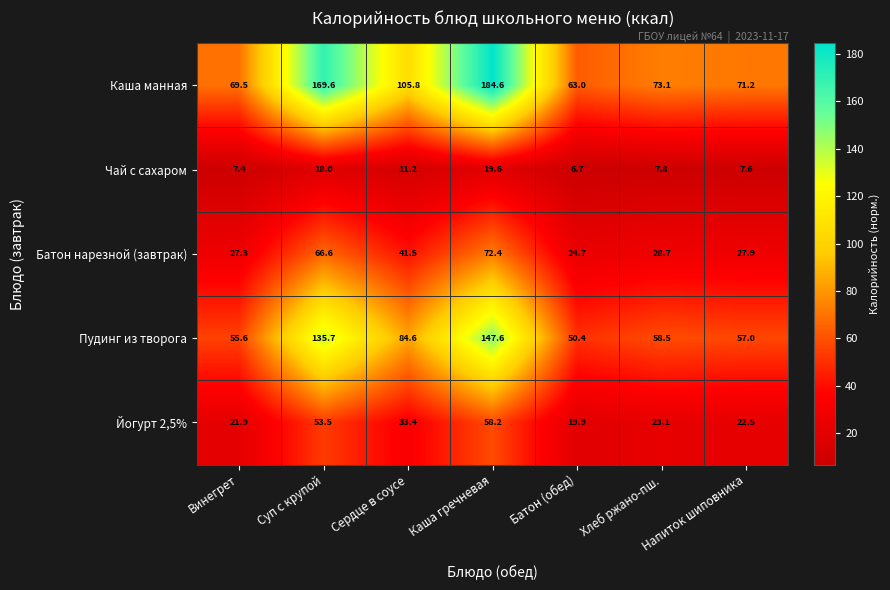

Rank the series at Каша гречневая from highest to lowest value.

Каша манная, Пудинг из творога, Батон нарезной (завтрак), Йогурт 2,5%, Чай с сахаром